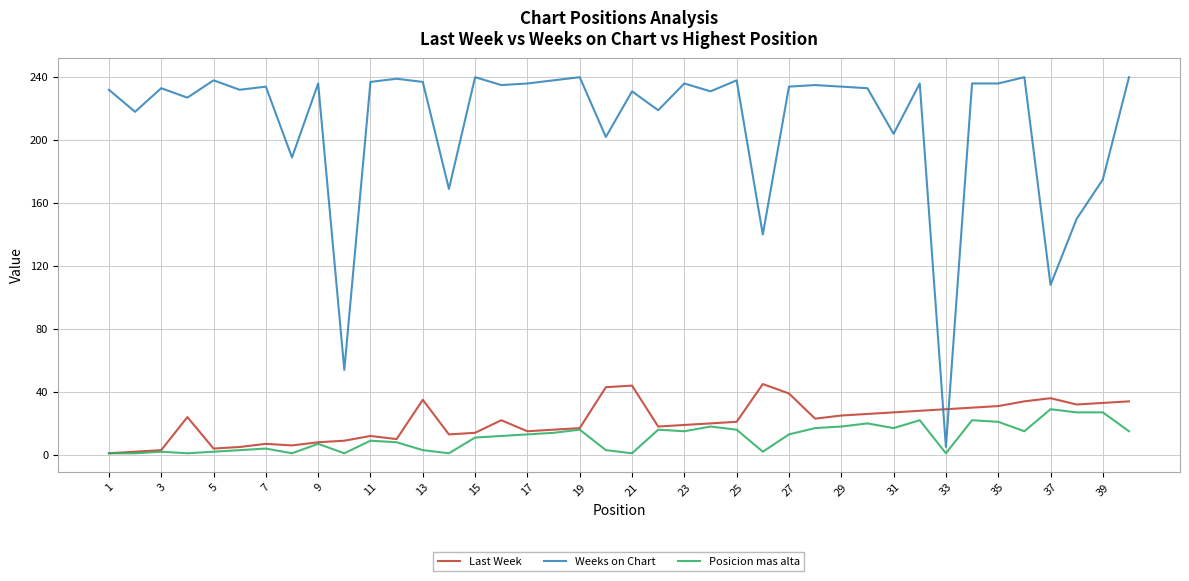

Which series has the widest spread of values?

Weeks on Chart